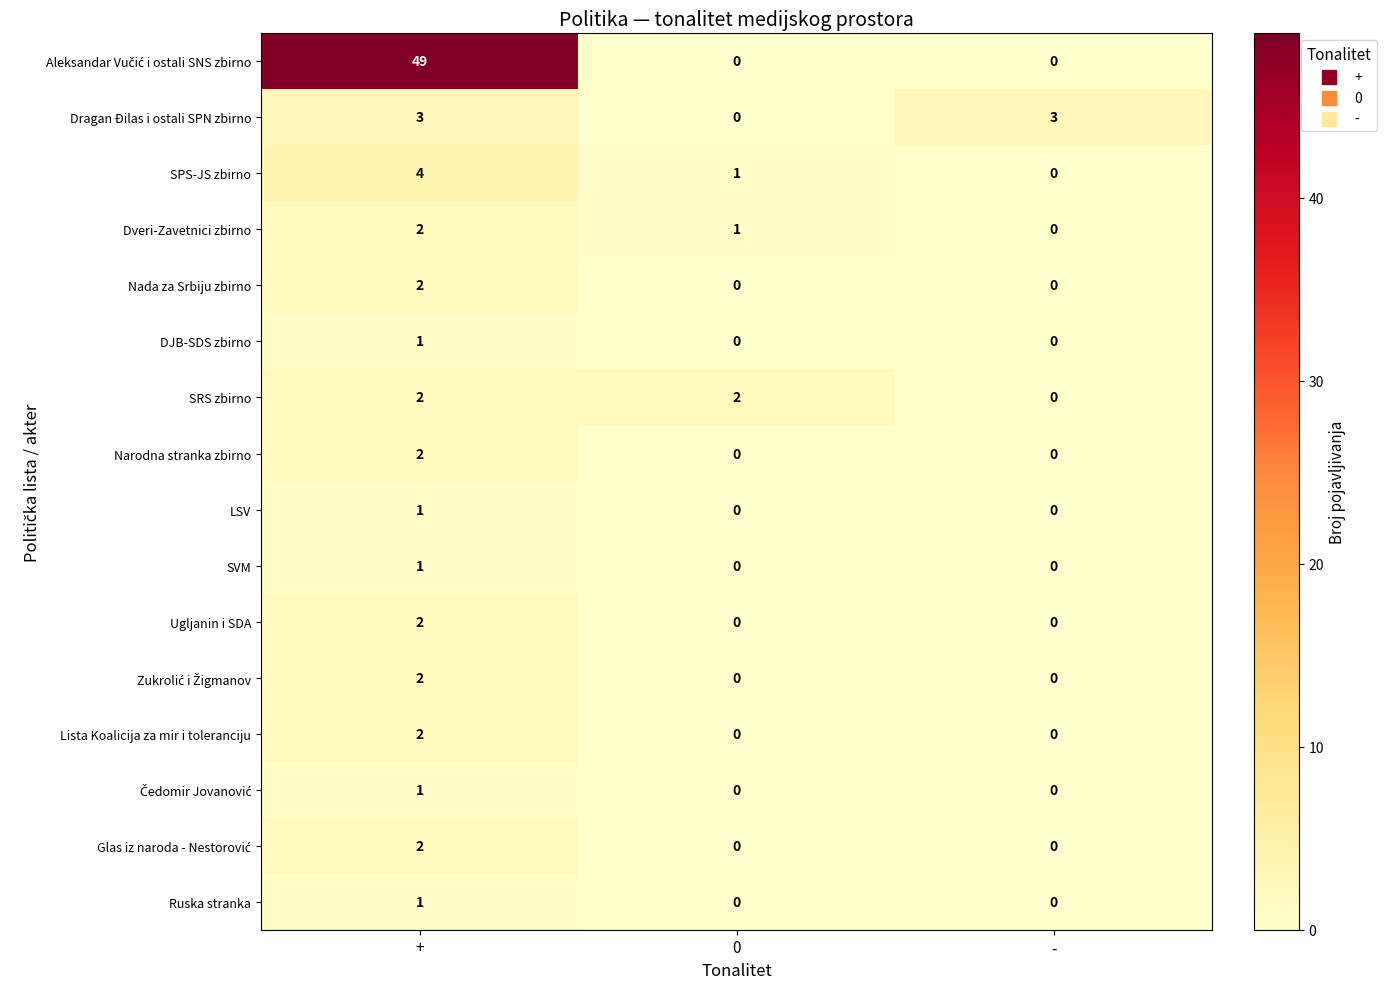

What is the highest value of the SPS-JS zbirno series?

4